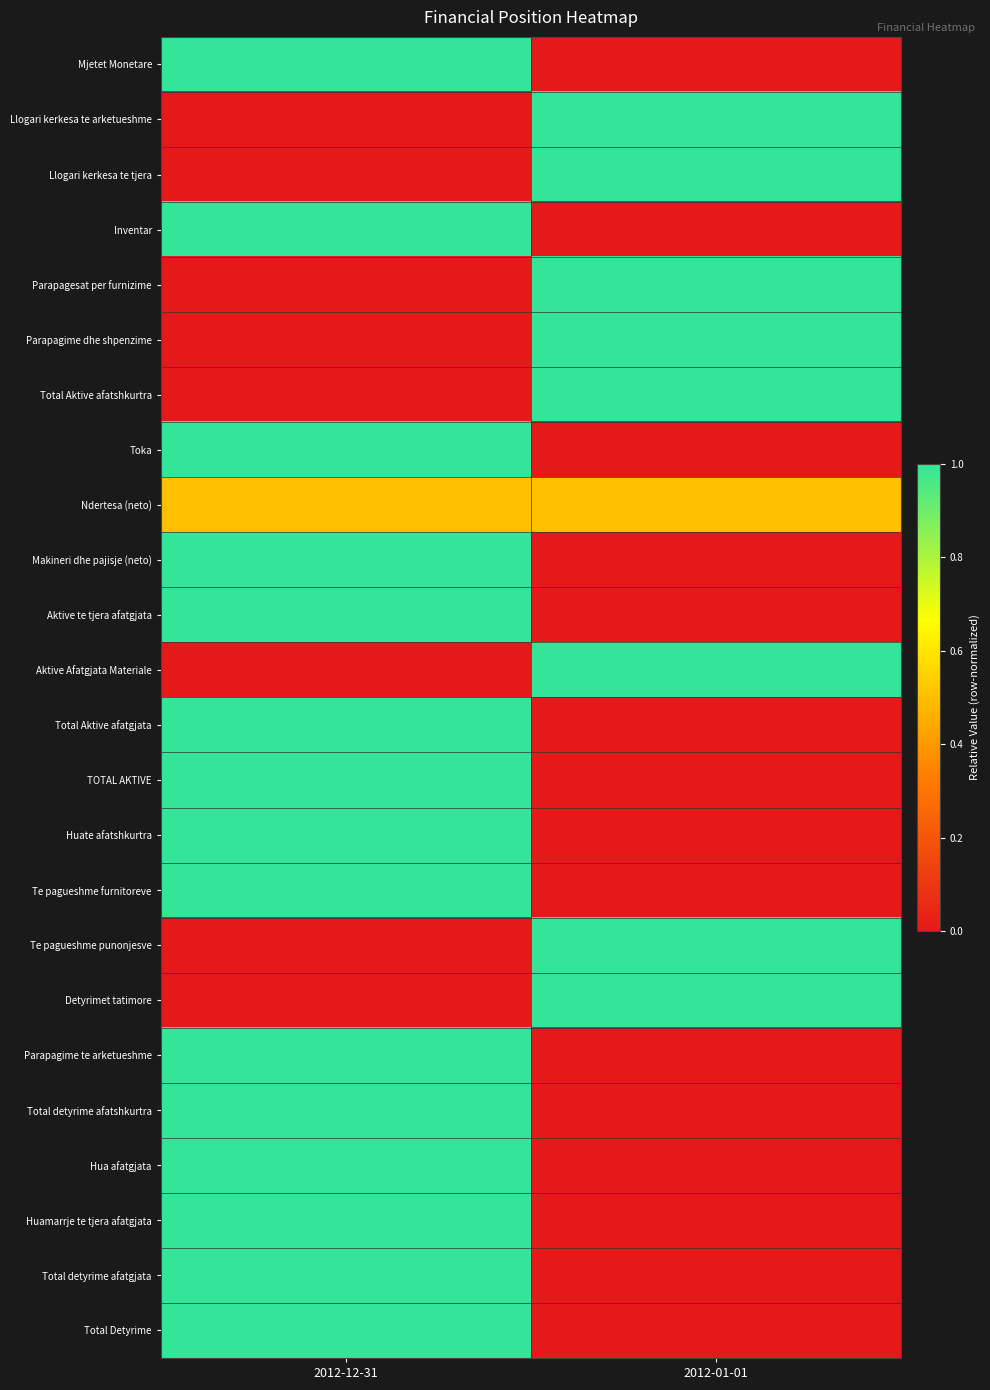

What is the total value across all series at 2012-12-31?

15.5